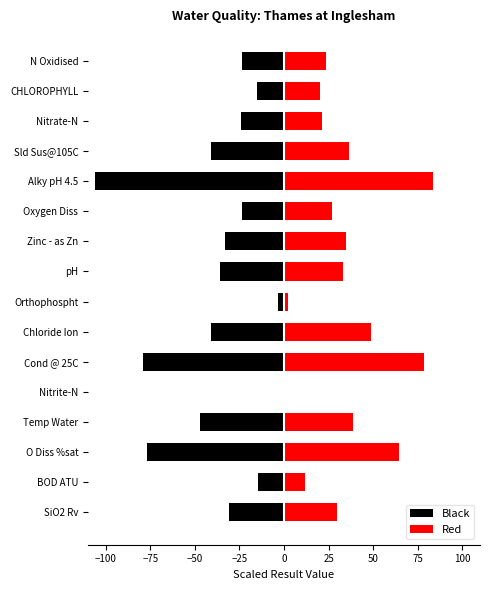

What are all the series names shown in the legend?

Black, Red